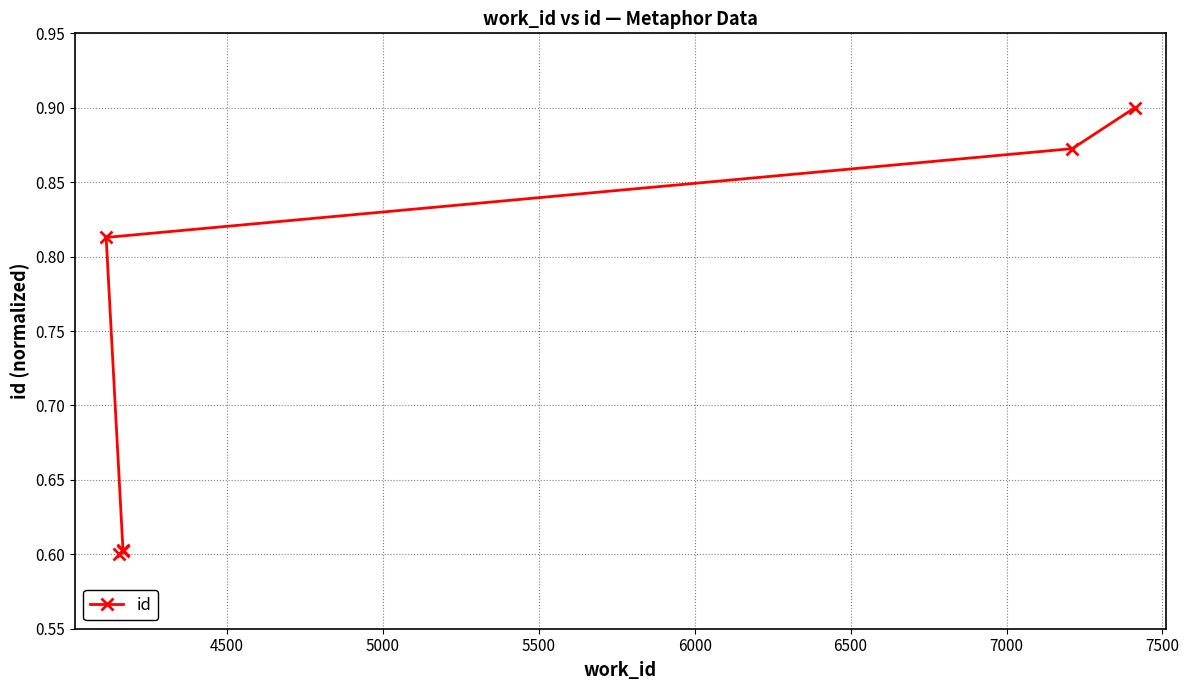

What is the minimum value shown in the chart?

0.6